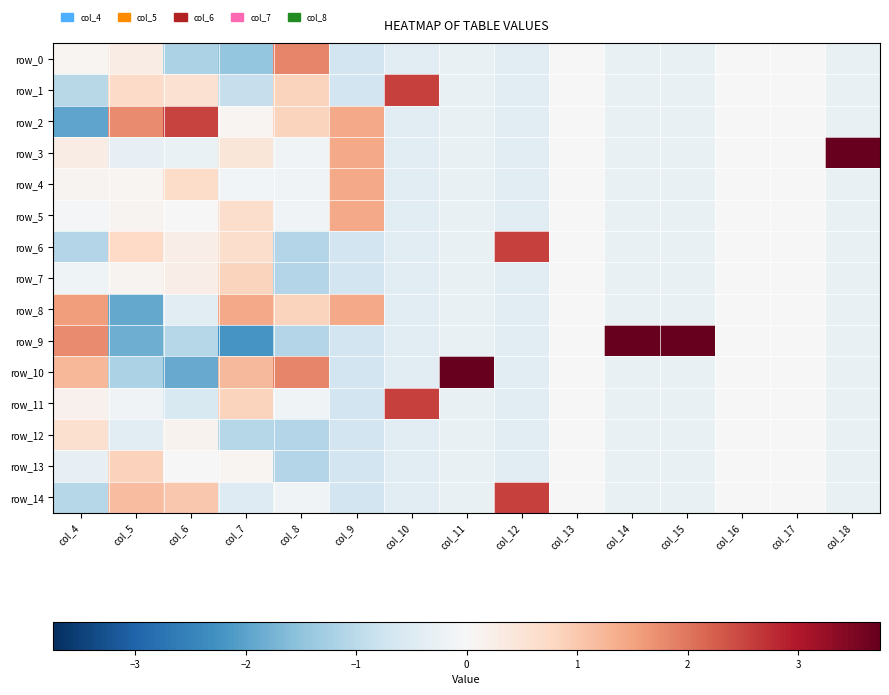

What is the average value of the row_3 series?

0.2